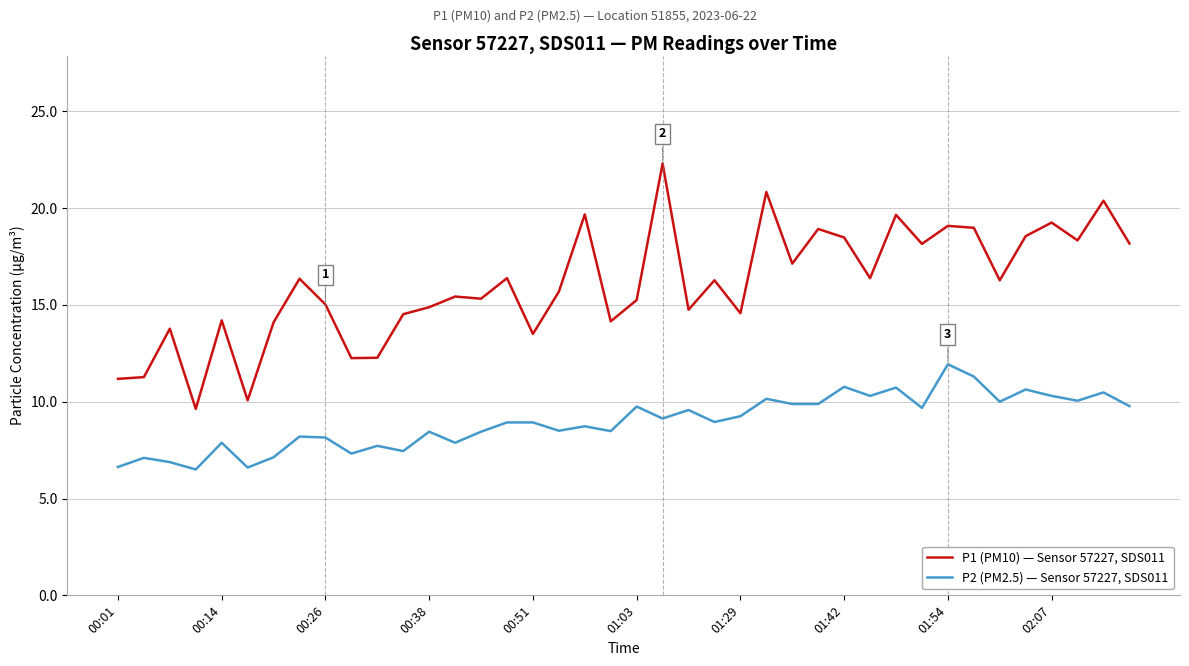

How many series are shown in this chart?

2